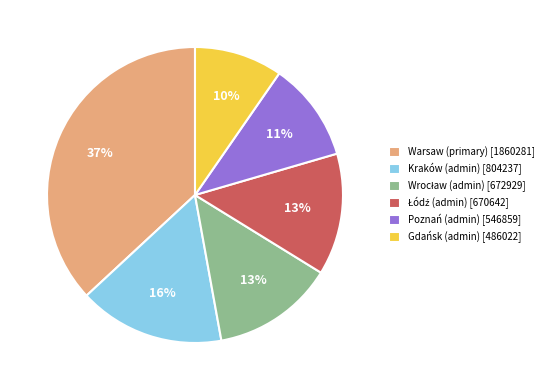

How many slices are in this pie chart?

6